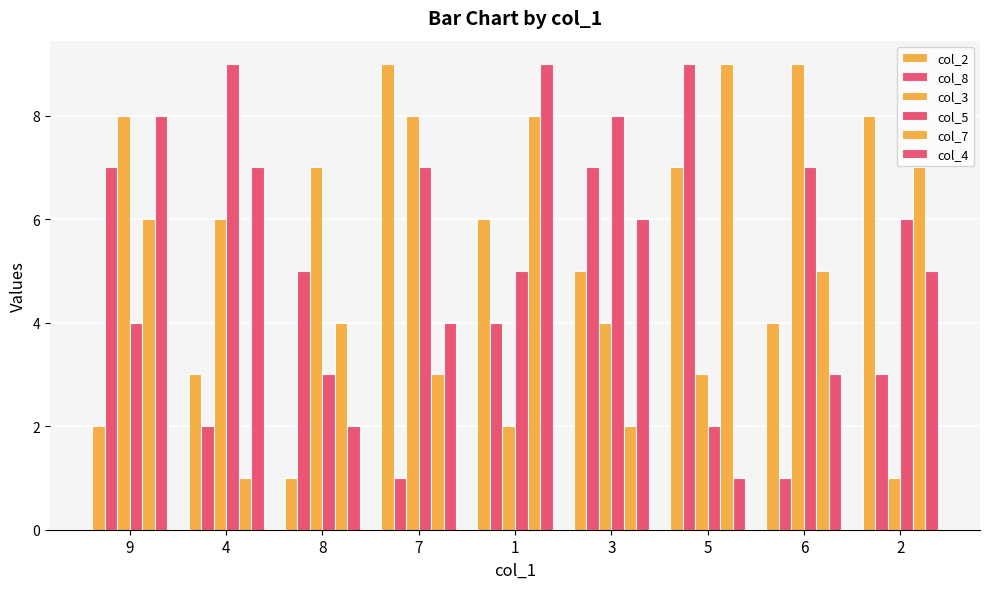

The col_8 series shows 3 at 2. True or false?

True